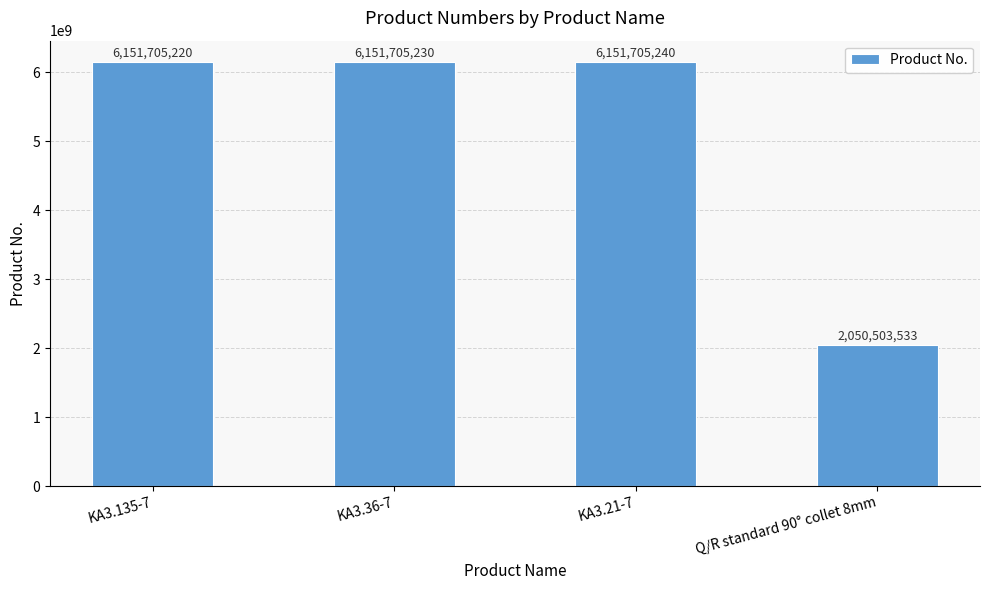

What is the value of the 3rd bar from the left?

6151705240